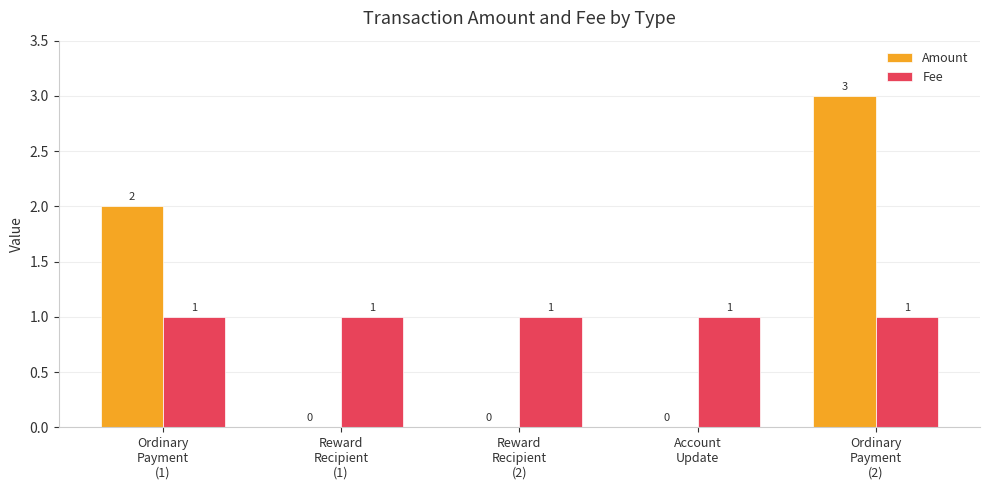

What is the maximum value shown in the chart?

3.0